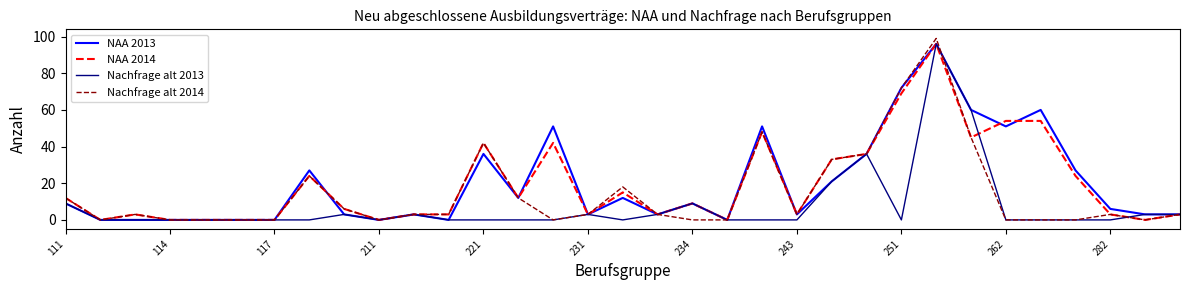

Does the chart have visible grid lines?

No